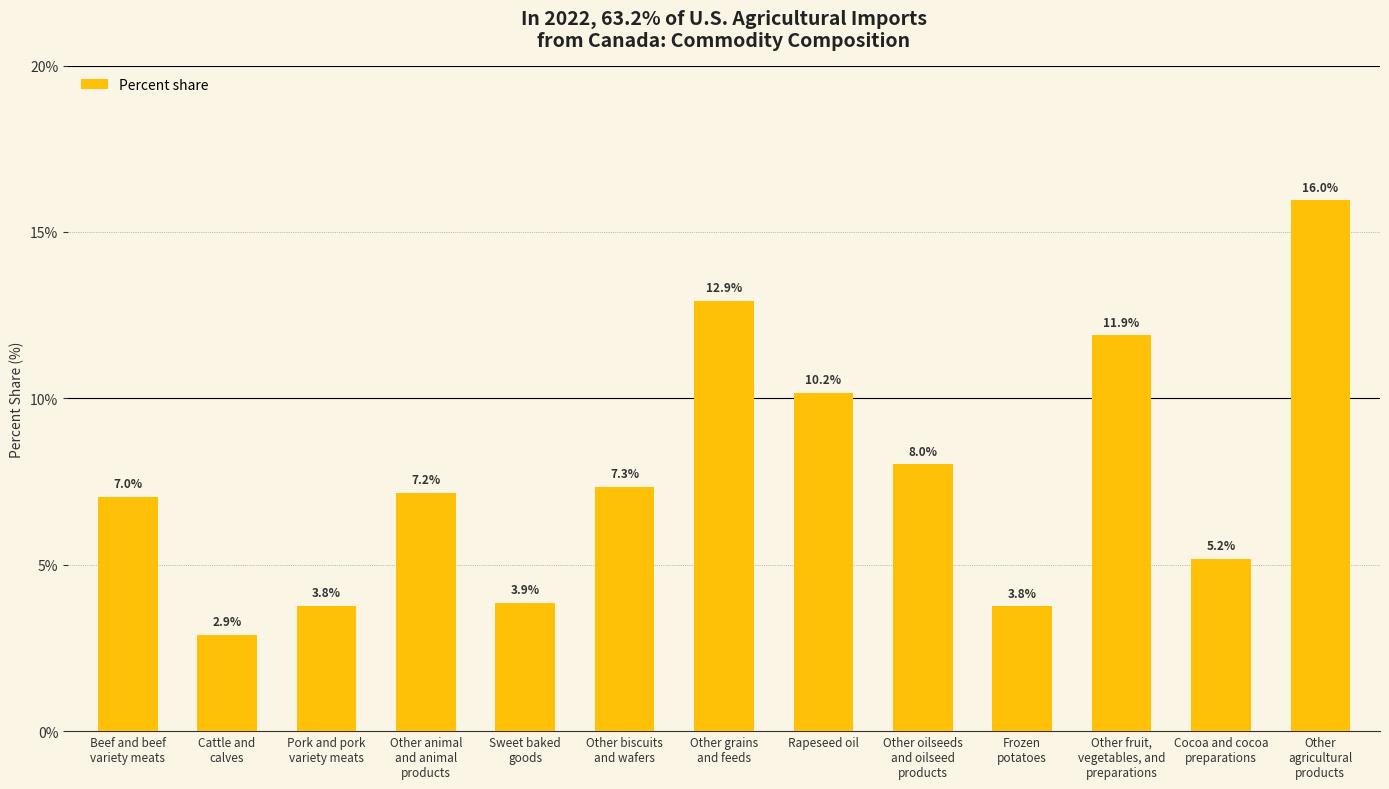

Reading right to left, extract all data points from this chart.

16.0	5.2	11.9	3.8	8.0	10.2	12.9	7.3	3.9	7.2	3.8	2.9	7.0